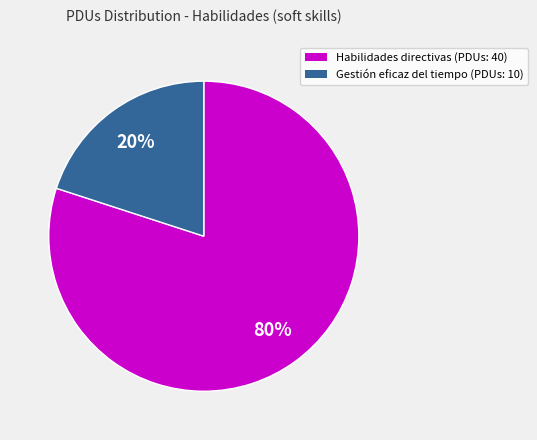

Does any single category account for the majority?

Yes